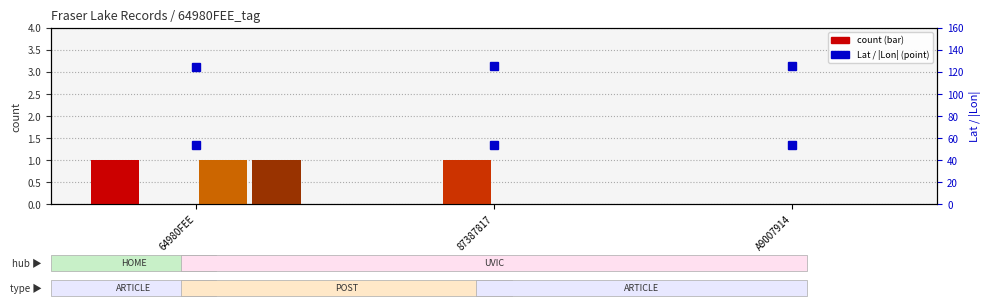

Reading left to right, list all the values displayed in this chart.

WEATHER: 64980FEE=1.0	87387817=0.0	A9007914=0.0
WATER: 64980FEE=0.0	87387817=1.0	A9007914=0.0
DIEOFF: 64980FEE=1.0	87387817=0.0	A9007914=0.0
PLANTS: 64980FEE=1.0	87387817=0.0	A9007914=0.0
Latitude: 64980FEE=54.1	87387817=54.1	A9007914=54.1
Longitude: 64980FEE=124.8	87387817=124.9	A9007914=125.5